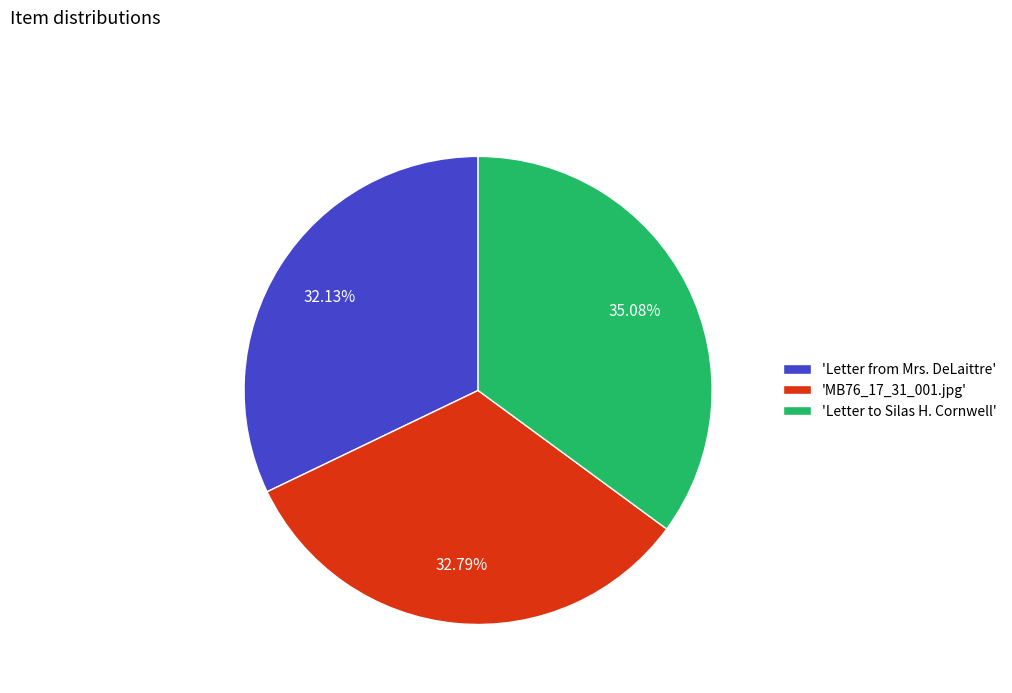

Rank the categories by value from highest to lowest.

'Letter to Silas H. Cornwell', 'MB76_17_31_001.jpg', 'Letter from Mrs. DeLaittre'